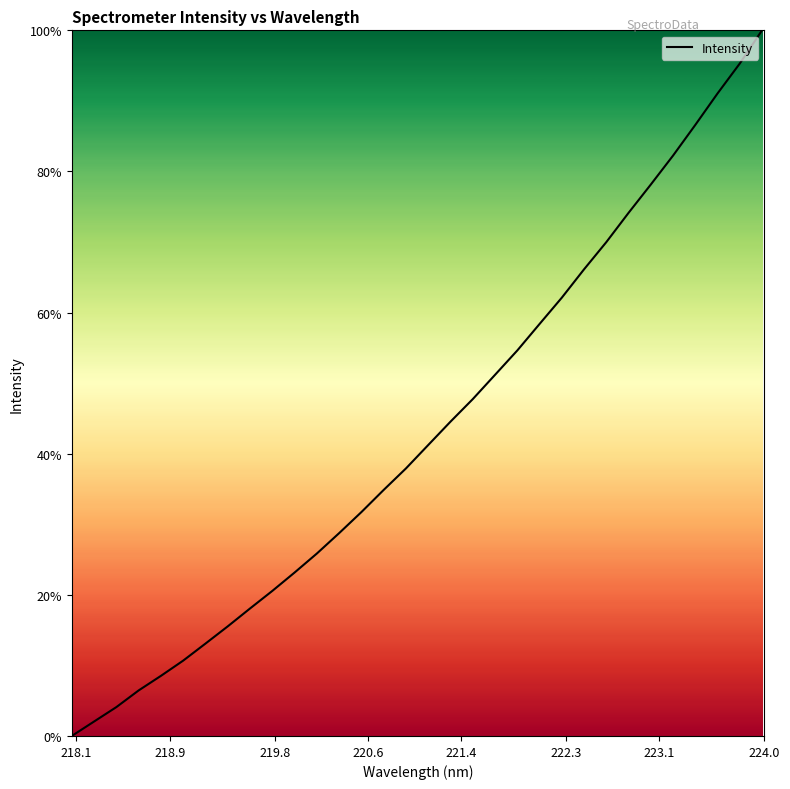

What is the difference between the maximum and minimum values?

100.0